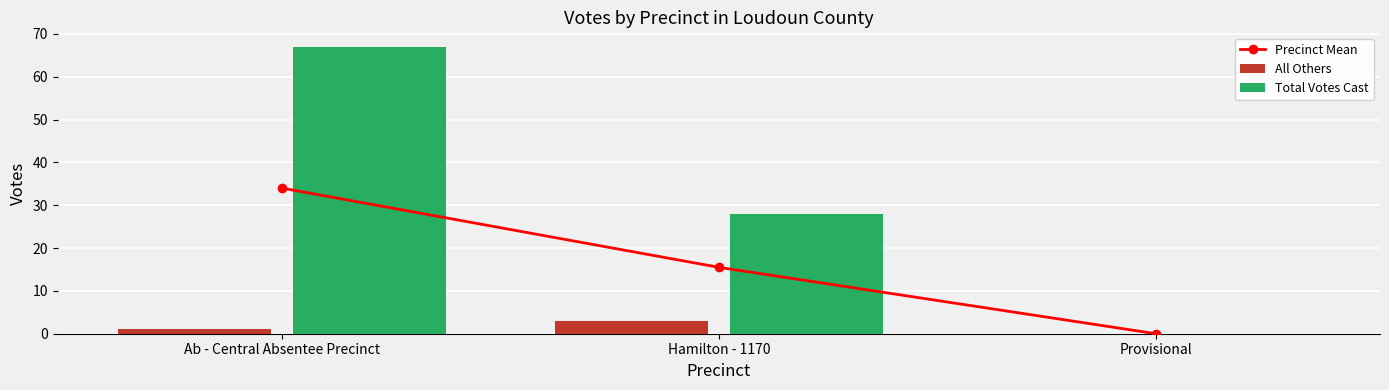

Count the Total Votes Cast values in the range 0 to 67.

3